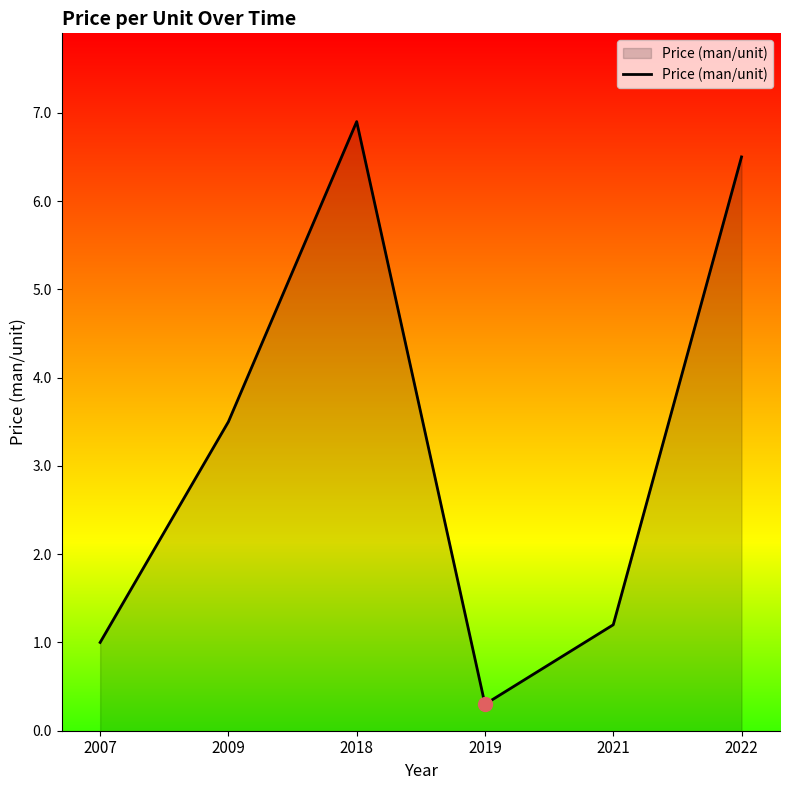

What is the average value?

3.2